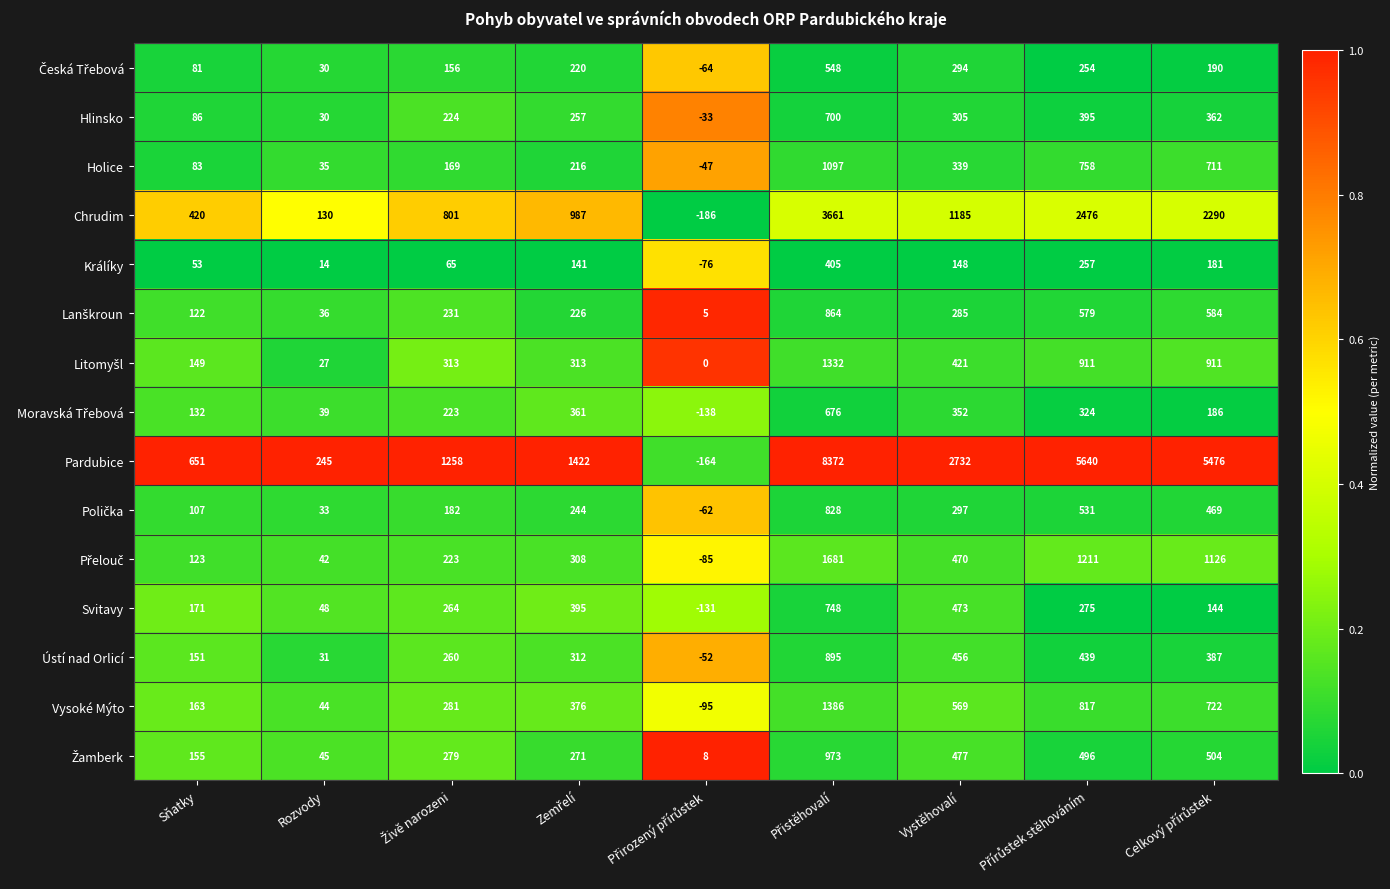

What is the difference between the maximum and minimum values in the Holice series?

1144